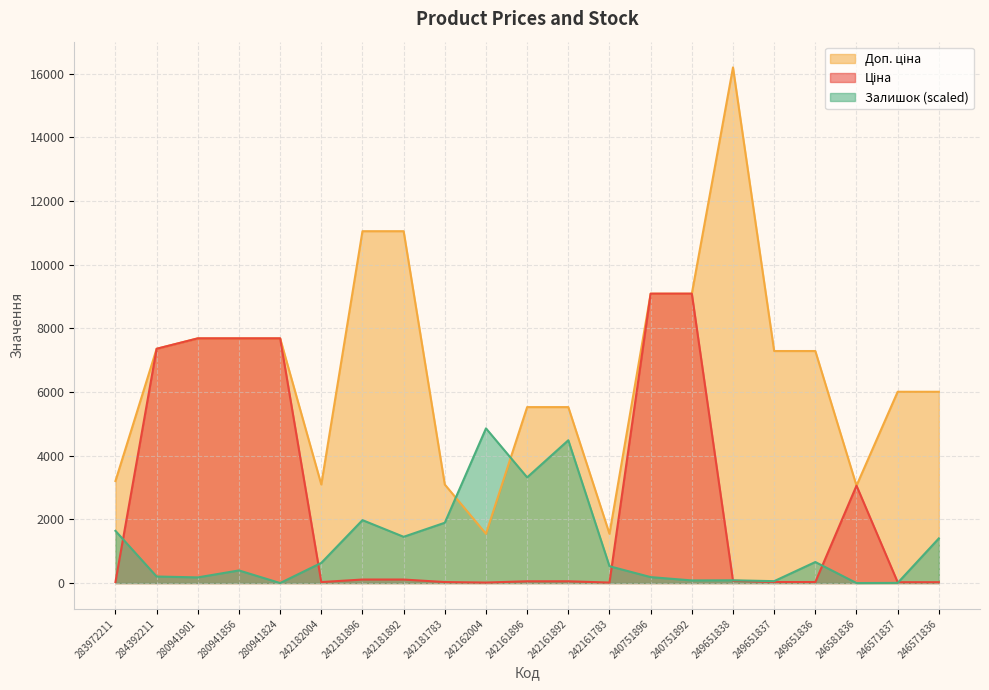

Count the number of data series in this chart.

3